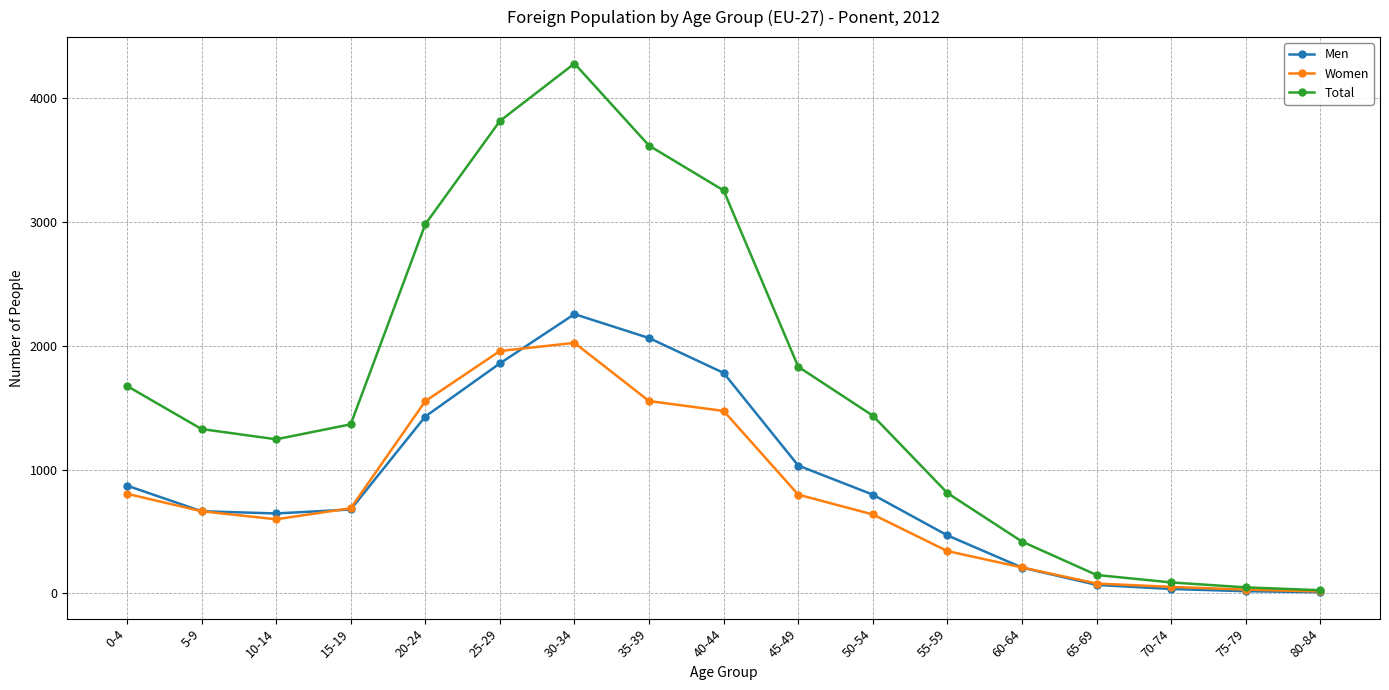

Which series has the largest range (max minus min)?

Total